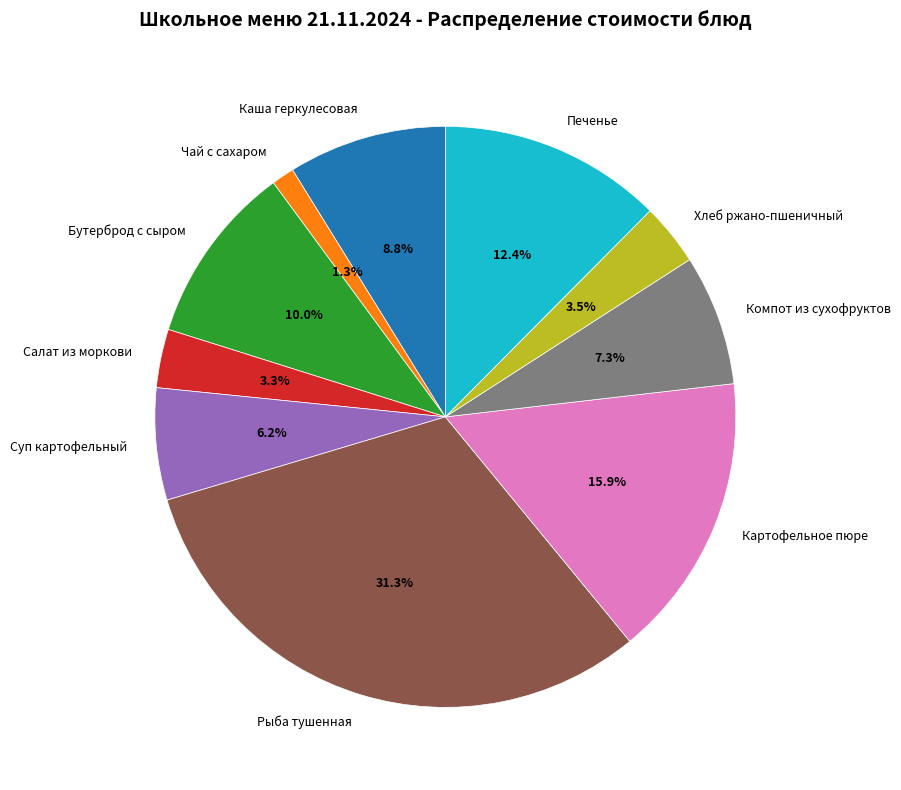

What percentage is the Картофельное пюре slice, to the nearest percent?

16%